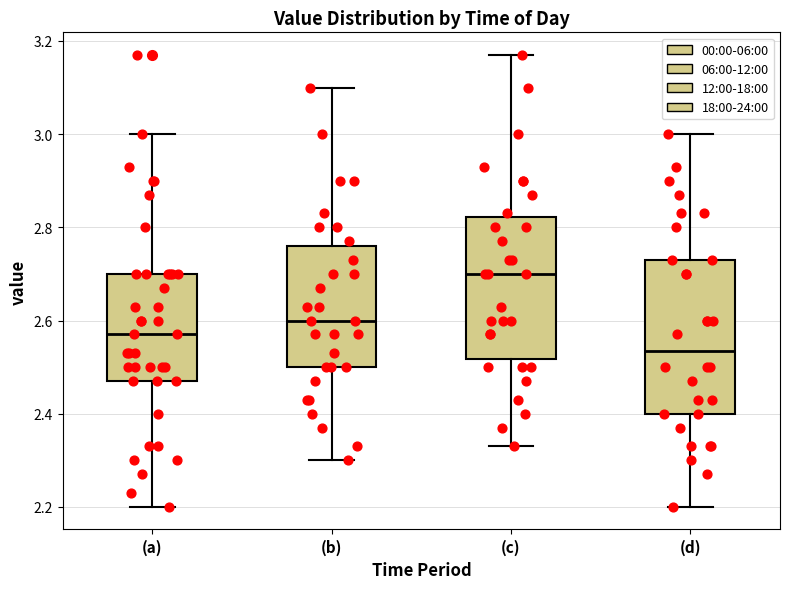

Reading left to right, read every box against the y-axis: the position of its median line, the range the box covers, and the ends of its whiskers. The values are not printed on the chart, so give them approximately, as read against the axis.

(a): median 2.58, box 2.48 to 2.70, whiskers 2.20 to 3.00
(b): median 2.60, box 2.50 to 2.76, whiskers 2.30 to 3.10
(c): median 2.70, box 2.52 to 2.82, whiskers 2.34 to 3.18
(d): median 2.54, box 2.40 to 2.74, whiskers 2.20 to 3.00